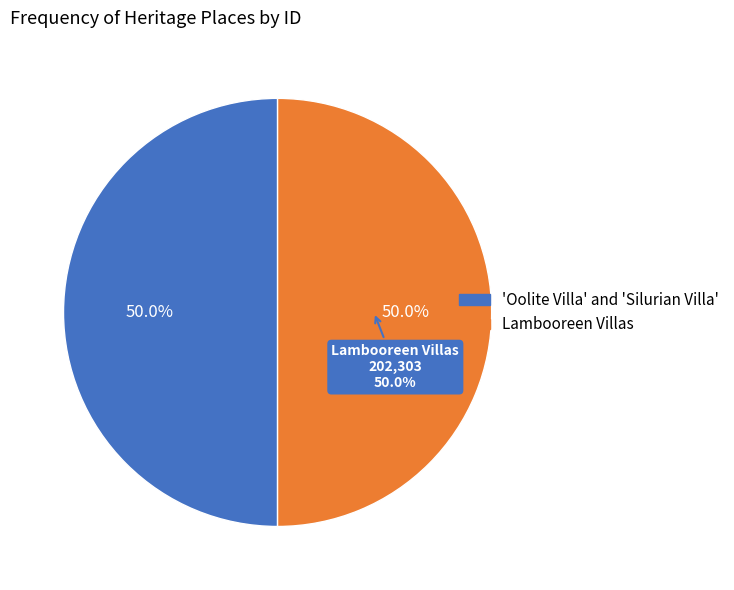

Which has a higher value, Lambooreen Villas or 'Oolite Villa' and 'Silurian Villa'?

Lambooreen Villas